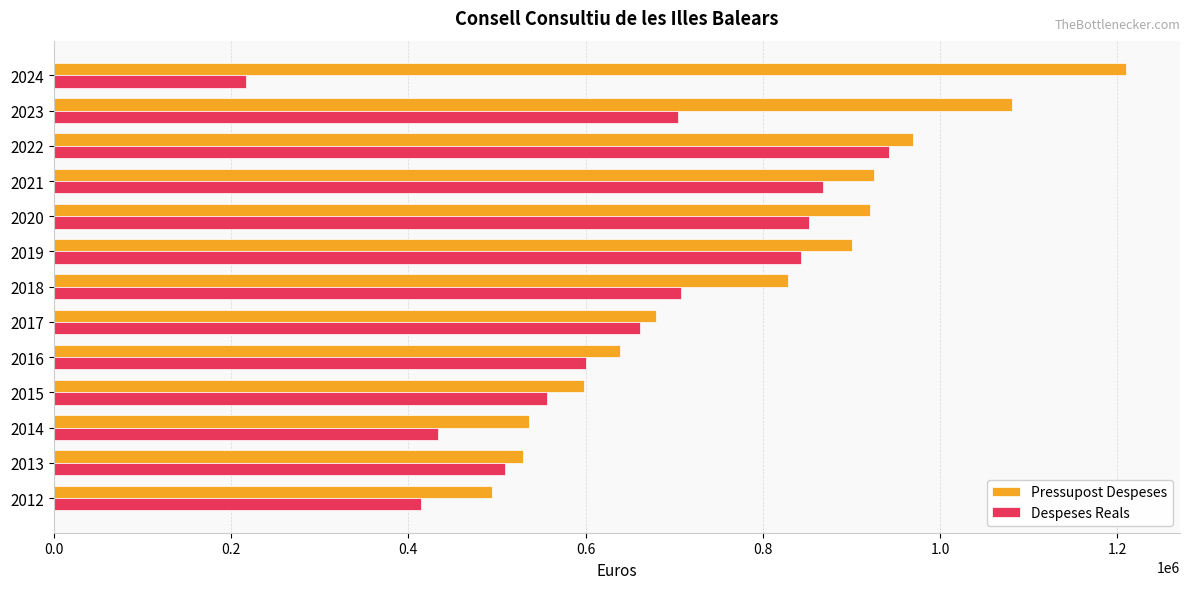

Which series changed the most between 2012 and 2016?

Despeses Reals